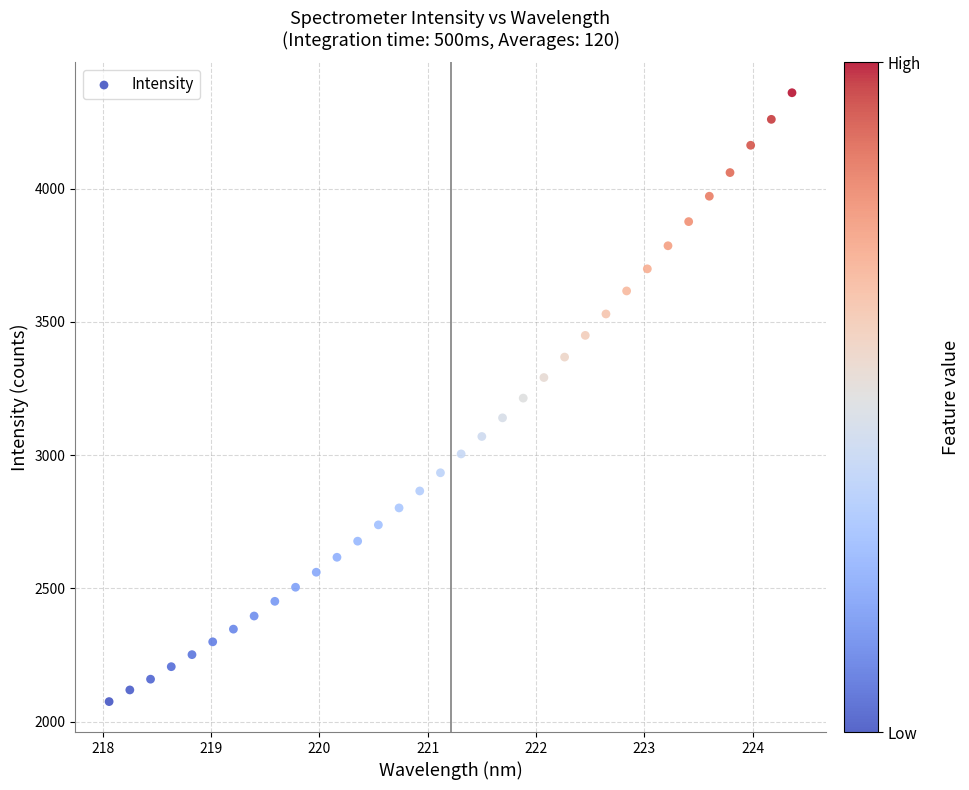

What is the range of X values (max minus min)?

6.3